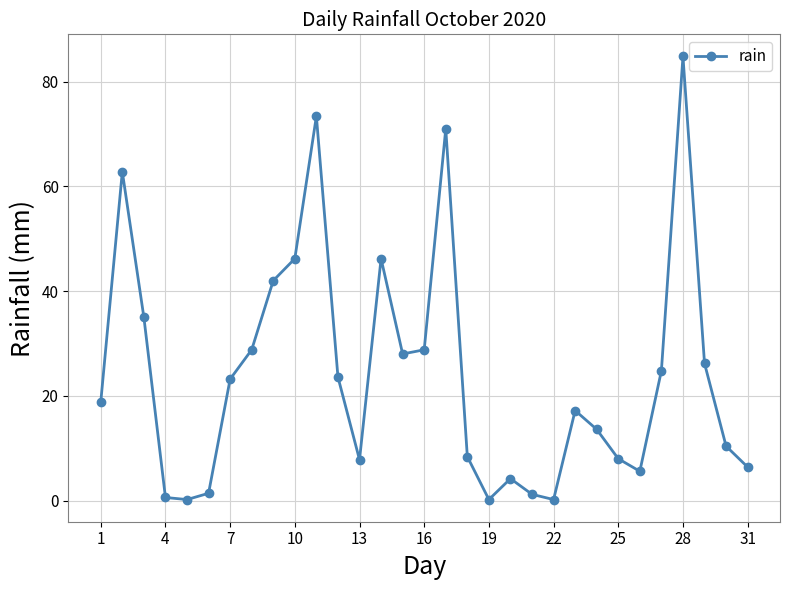

What is the sum of all values?

749.0